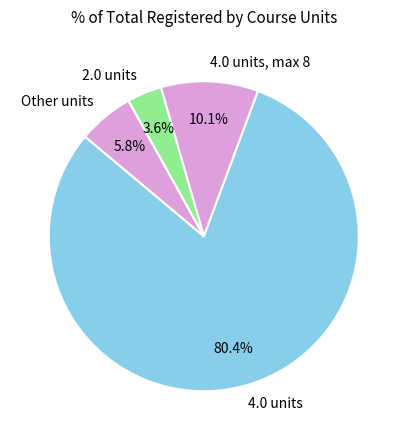

Approximately how many times larger is the value at 2.0 units compared to 4.0 units, max 8?

0.4